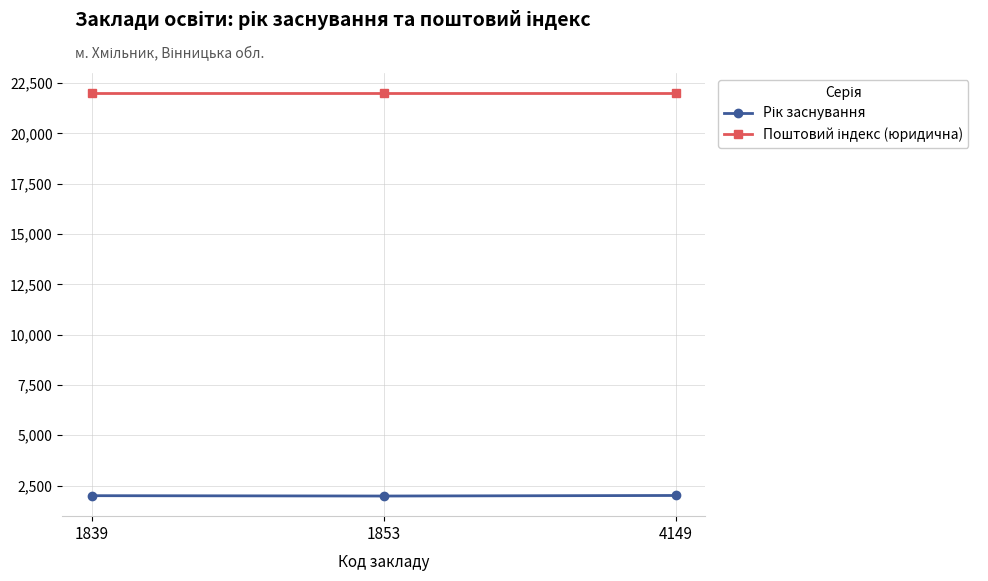

What is the total value across all series at 4149?

24007